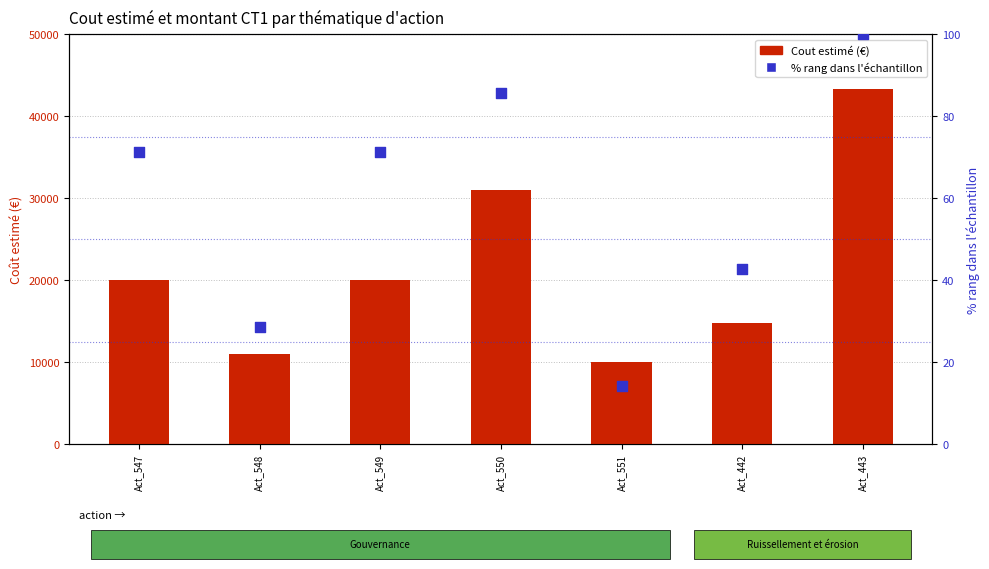

Which series contains the lowest Y value?

% rang dans l'échantillon